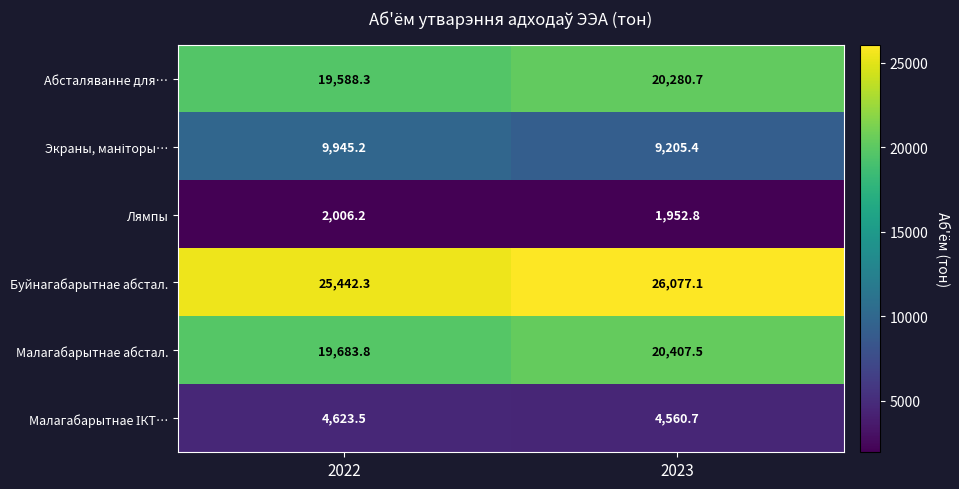

What is the spread (max minus min) of values at 2023?

24124.3